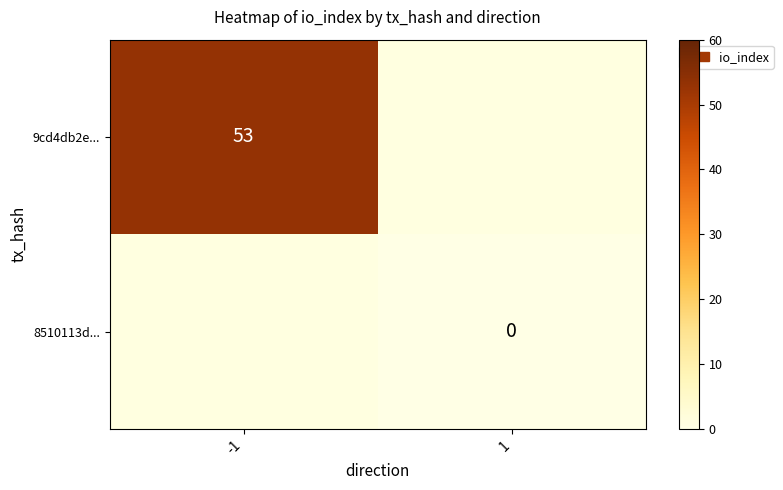

Is it true that 9cd4db2e... equals 53 at -1?

True